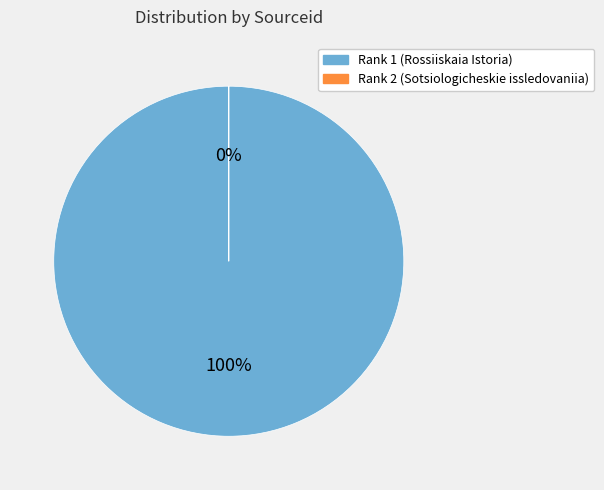

What percentage is the 1 slice, to the nearest percent?

100%